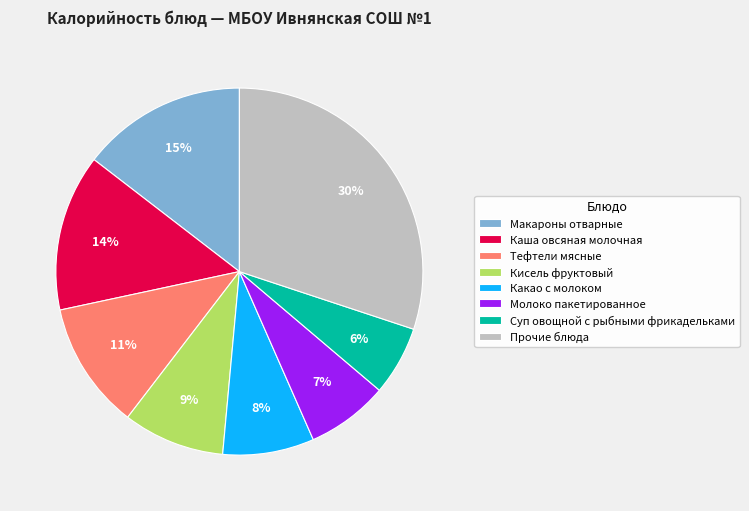

To the nearest percent, what is the combined percentage of Макароны отварные and Кисель фруктовый?

24%